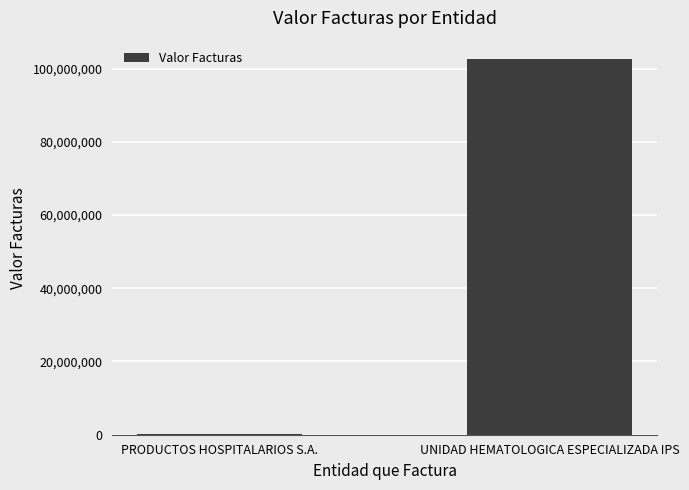

Which label corresponds to the largest value in the chart?

UNIDAD HEMATOLOGICA ESPECIALIZADA IPS